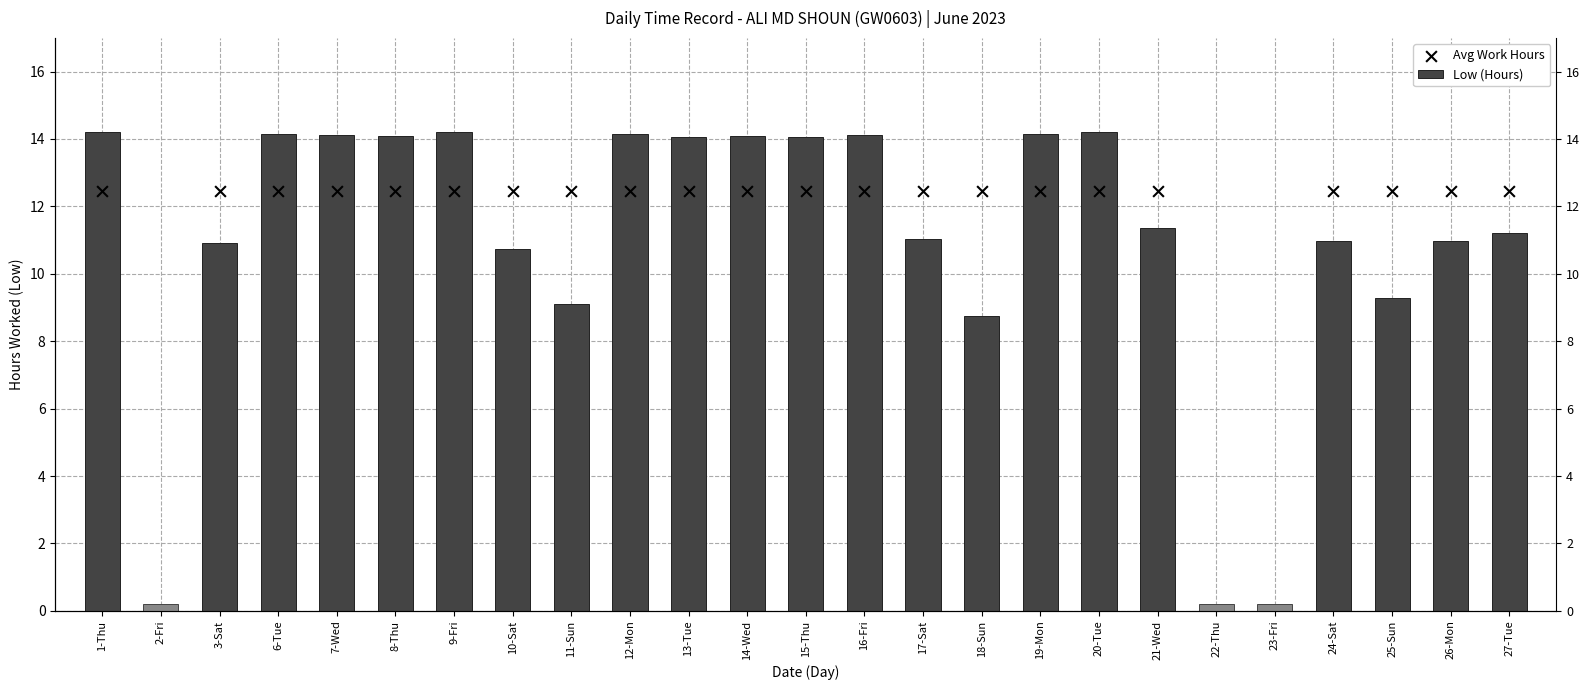

What is the total value across all series at 26-Mon?

23.4